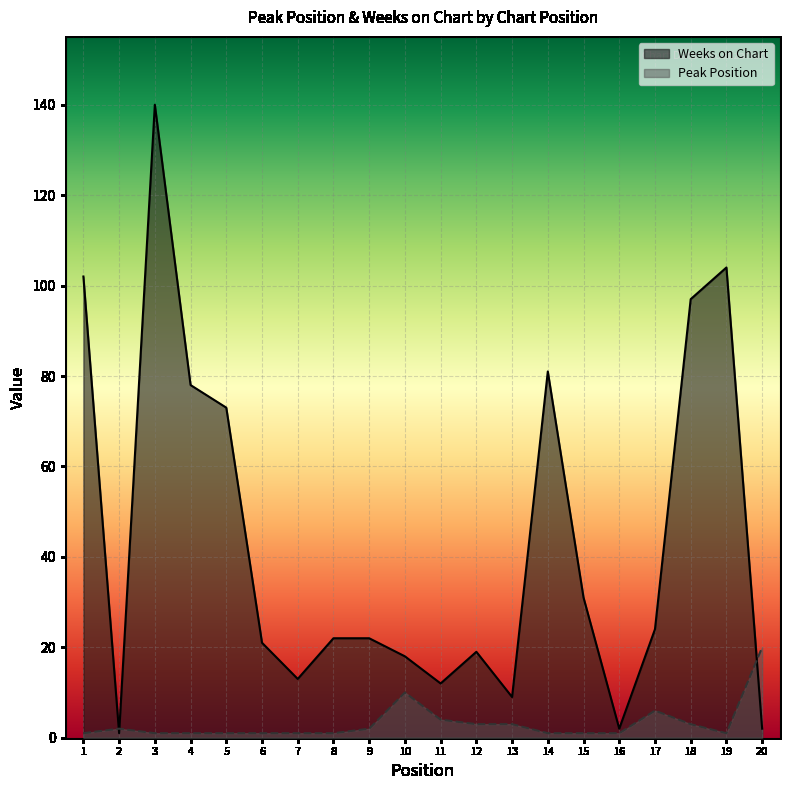

Is the value of Peak Position at 15 greater than the value of Weeks on Chart at 12?

No